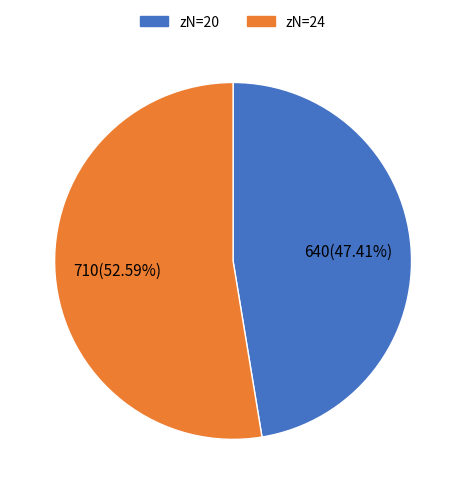

Is there any slice that represents more than half of the pie?

Yes